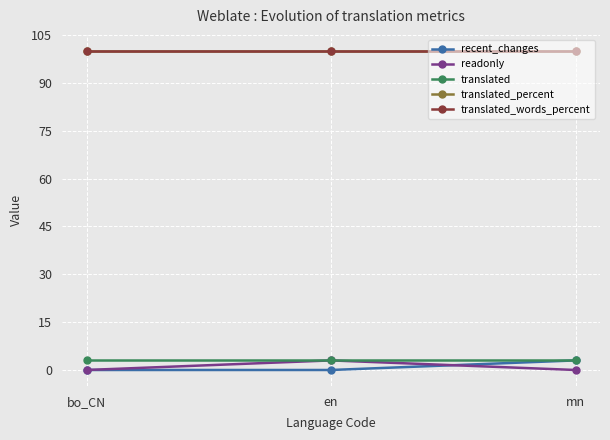

What is the difference between the highest and lowest values at mn?

100